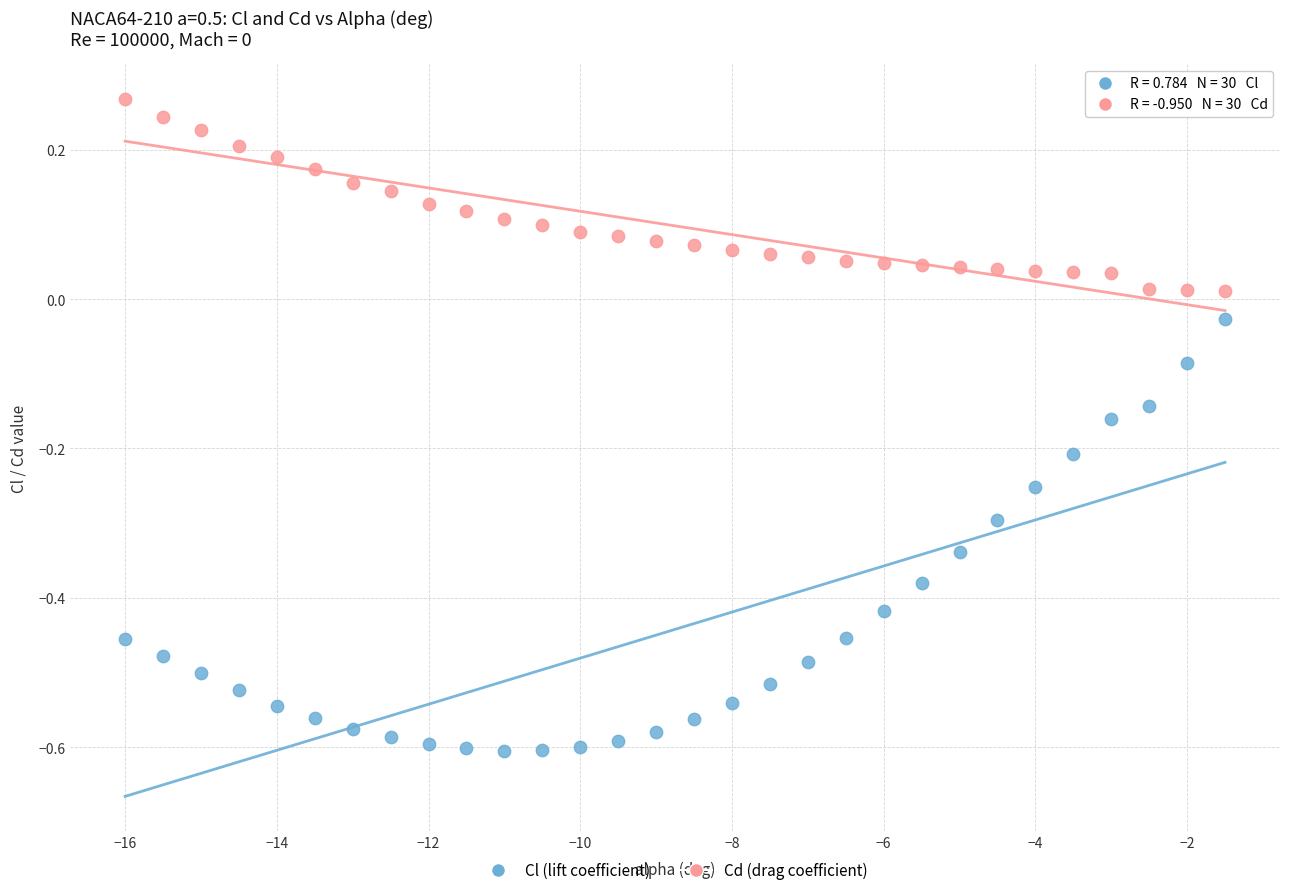

Which series reaches the maximum Y coordinate?

Cd (drag coefficient)